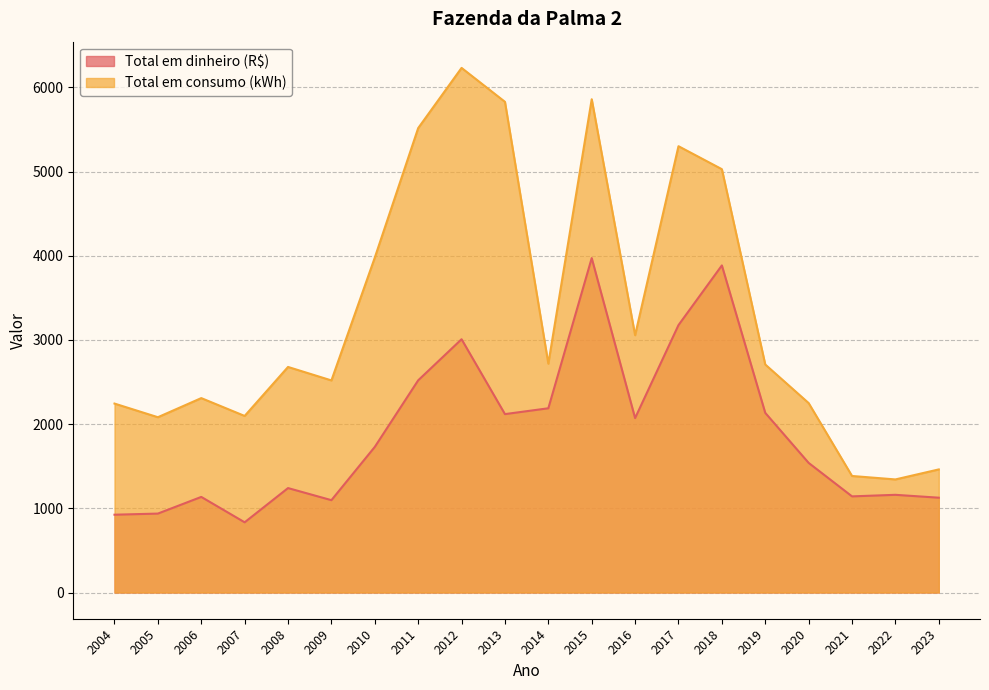

How many data points does each series have?

20